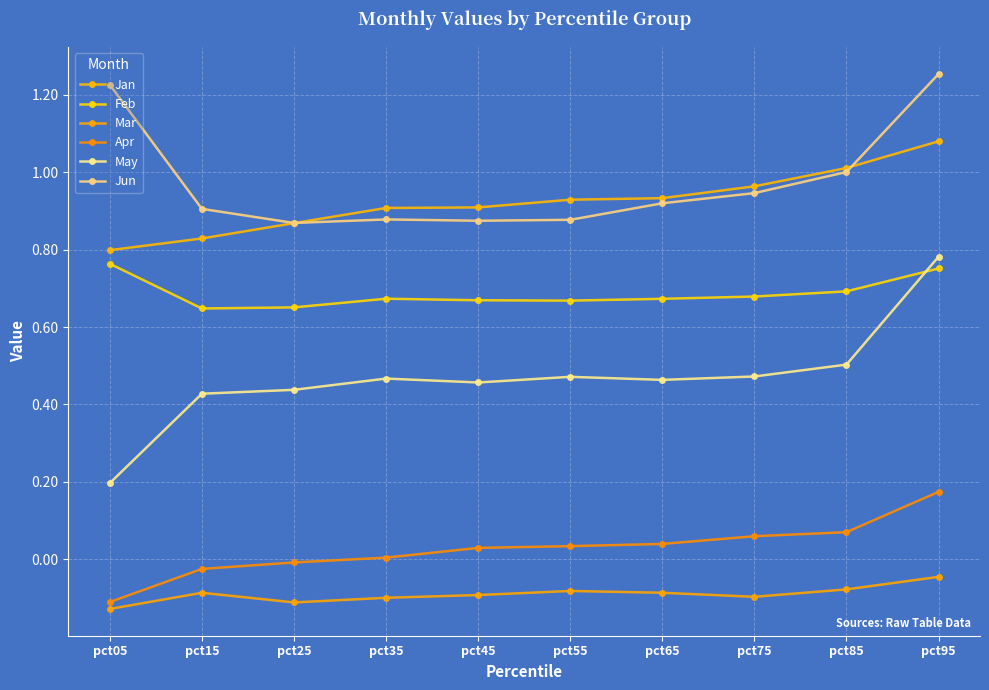

How many lines are shown in the chart?

6